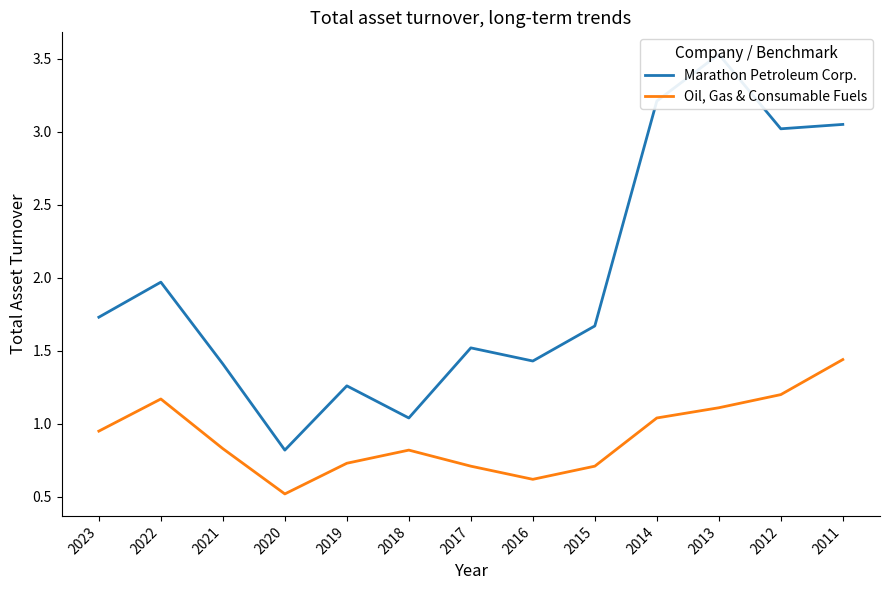

In Marathon Petroleum Corp., how many points are lower than both neighbors (excluding endpoints)?

4